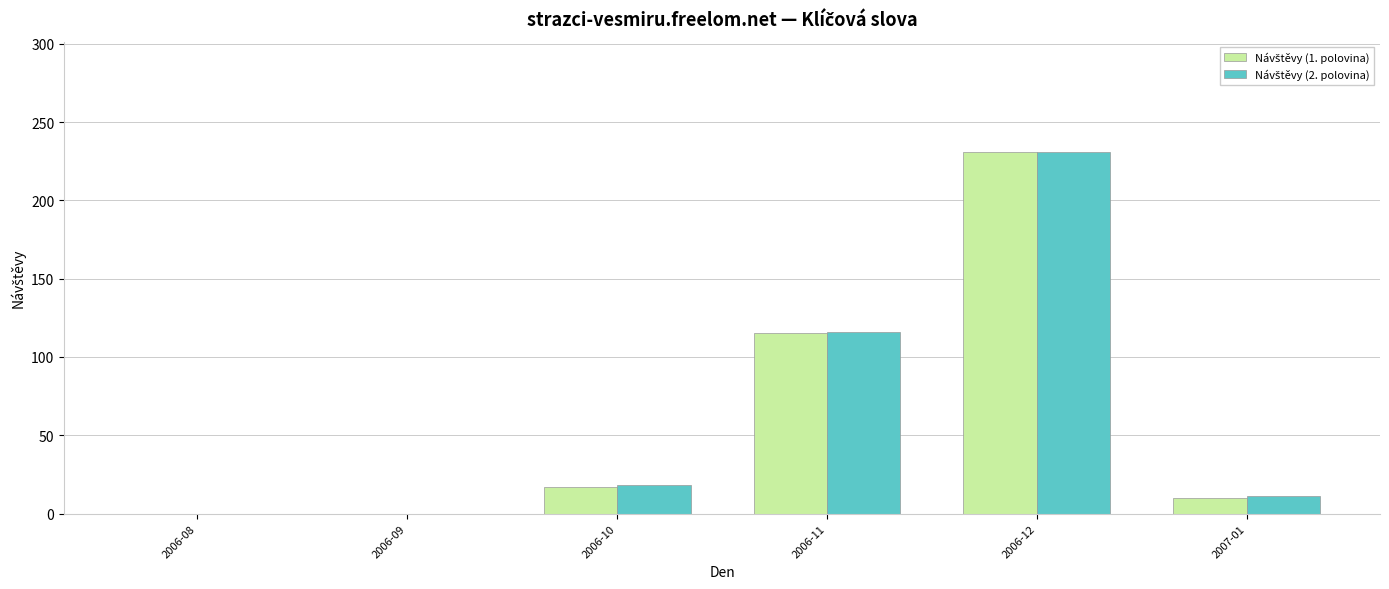

What is the greatest value displayed?

231